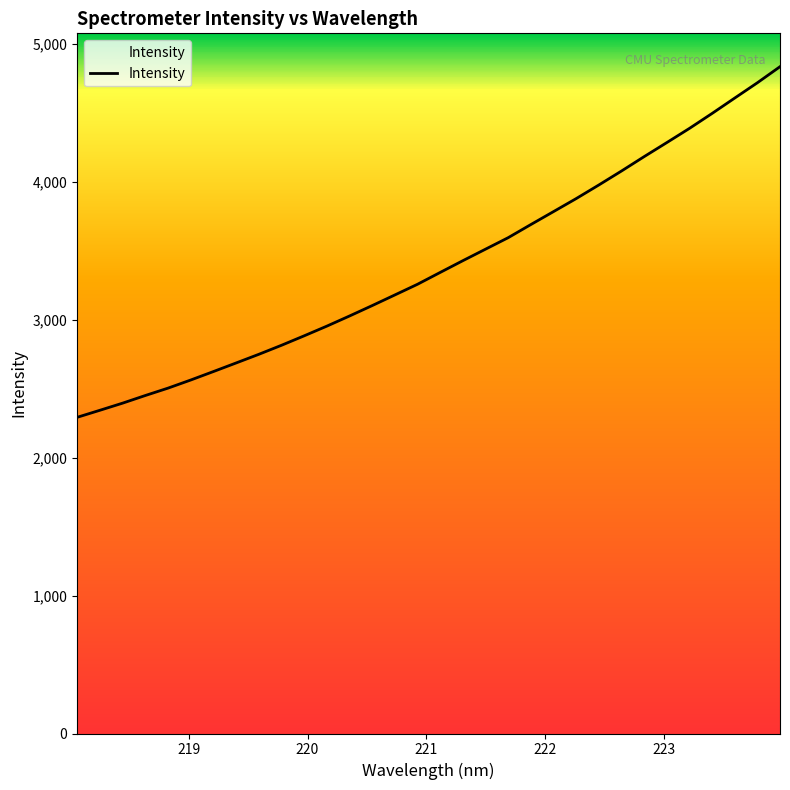

What is the greatest value displayed?

4834.6